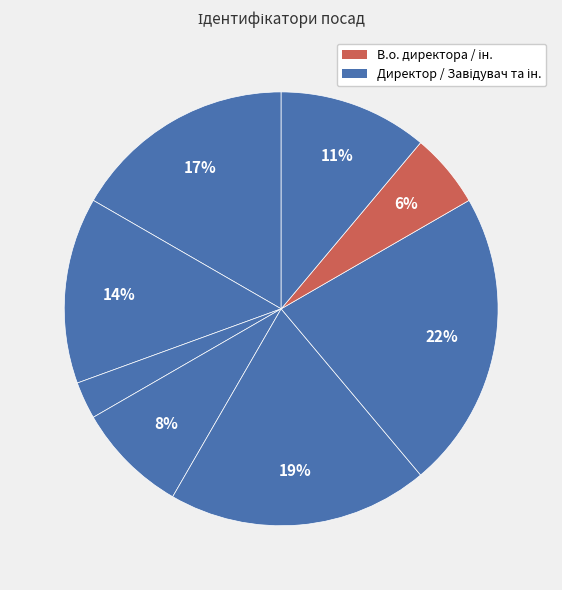

How many slices are in this pie chart?

8